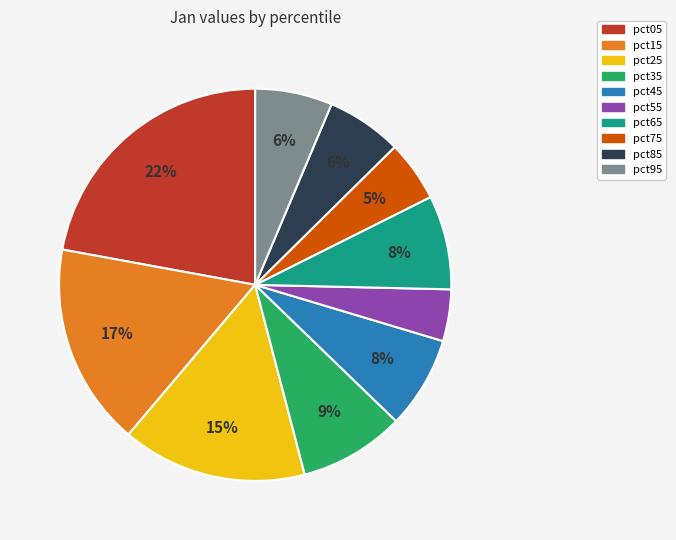

True or false: pct95 accounts for 13% of the total.

False